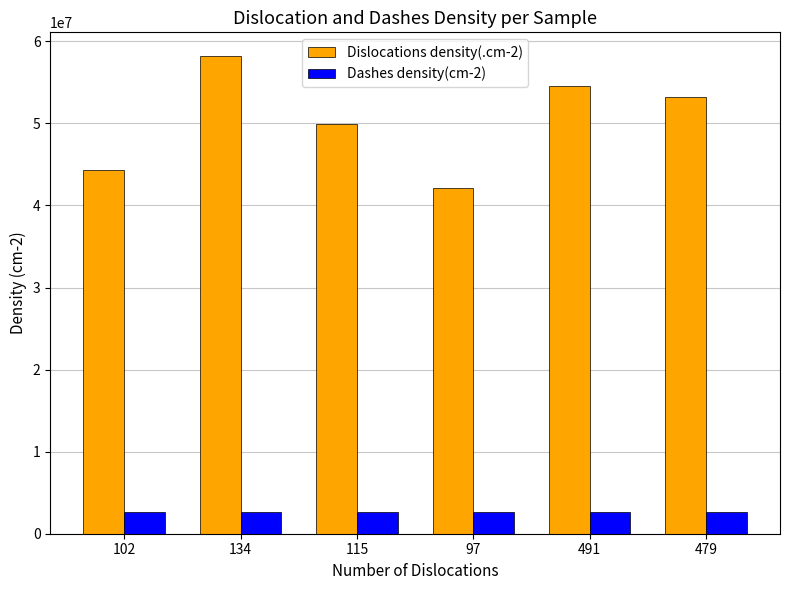

List the labels in order of Dislocations density(.cm-2) value, smallest first.

97, 102, 115, 479, 491, 134